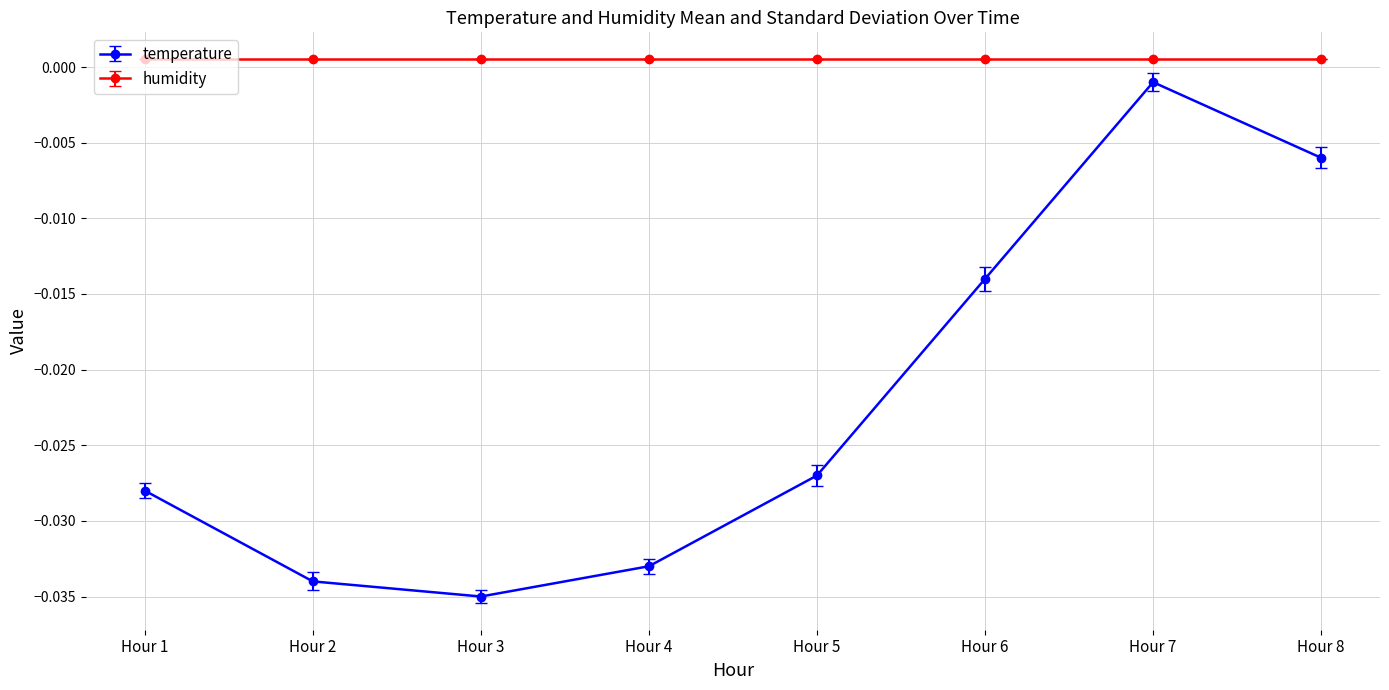

At which label is temperature closest to 0?

Hour 7